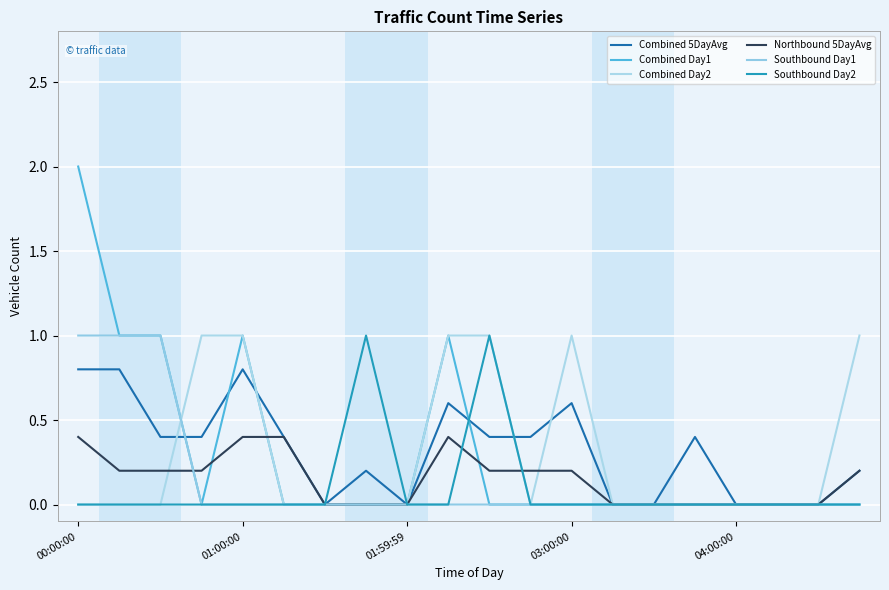

At which category is the sum across all series the highest?

00:00:00